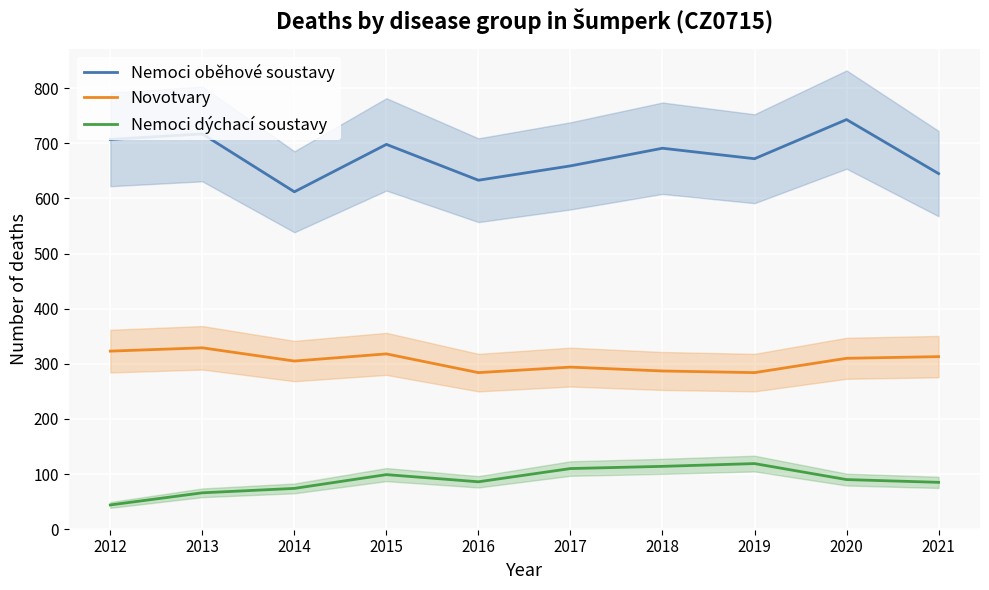

At 2016, list the series in order from largest to smallest.

Nemoci oběhové soustavy, Novotvary, Nemoci dýchací soustavy